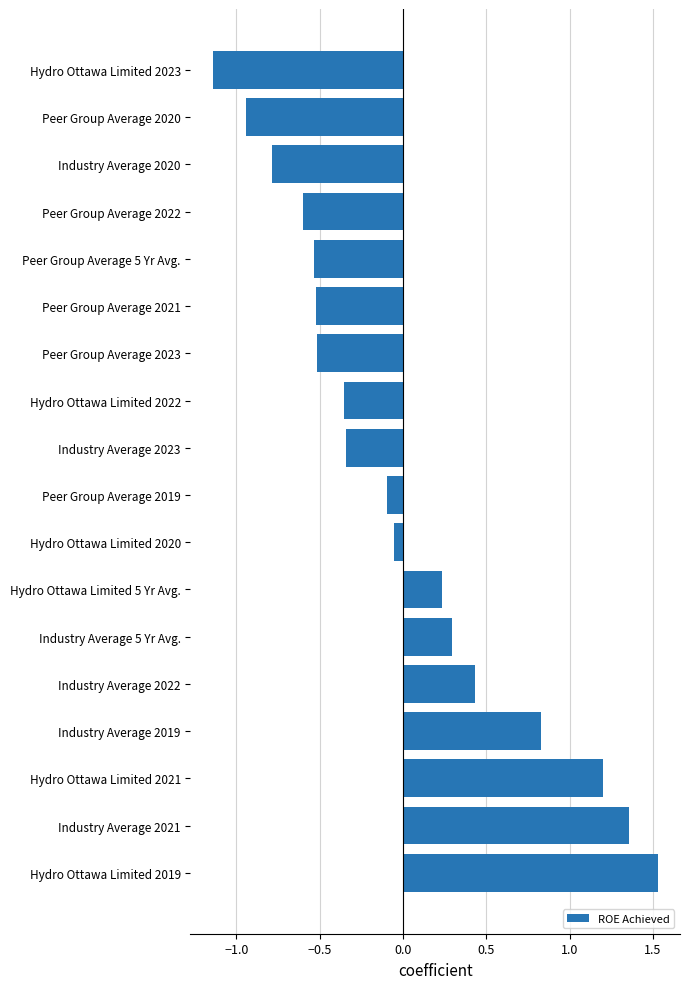

The chart shows a value of -0.4 at Peer Group Average 2022. True or false?

False